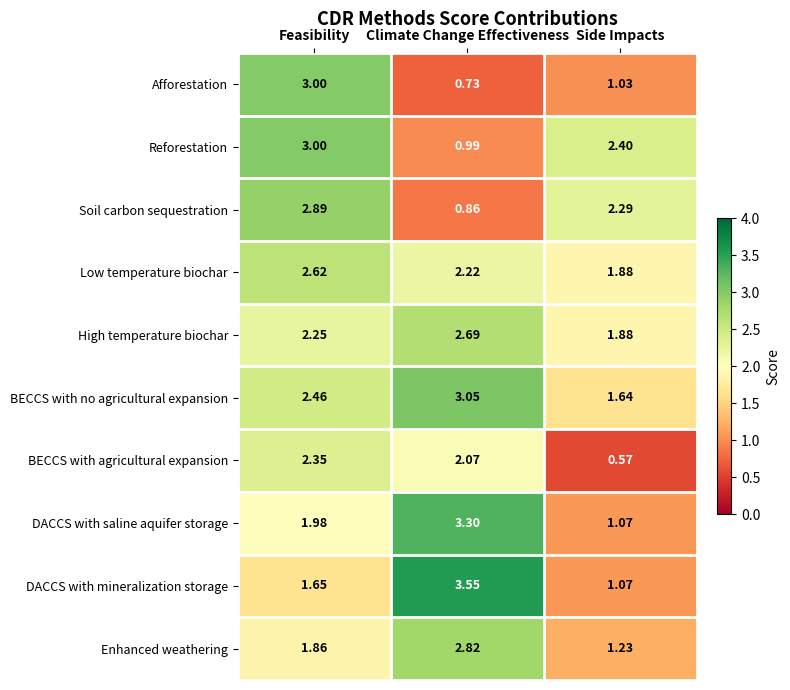

At which label does BECCS with agricultural expansion reach its minimum?

Side Impacts